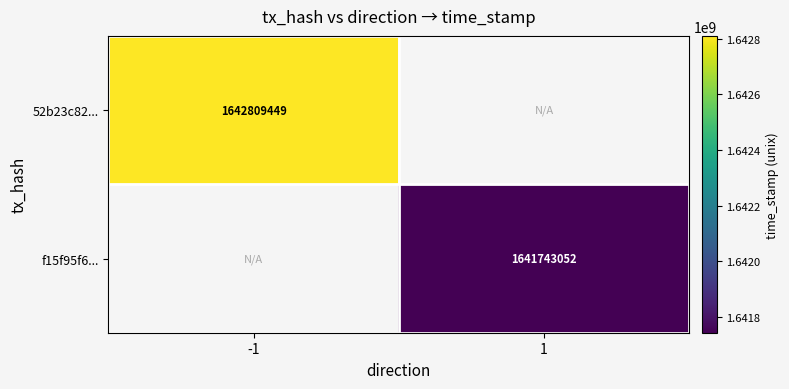

Is the value of 52b23c82... at -1 greater than the value of f15f95f6... at 1?

Yes